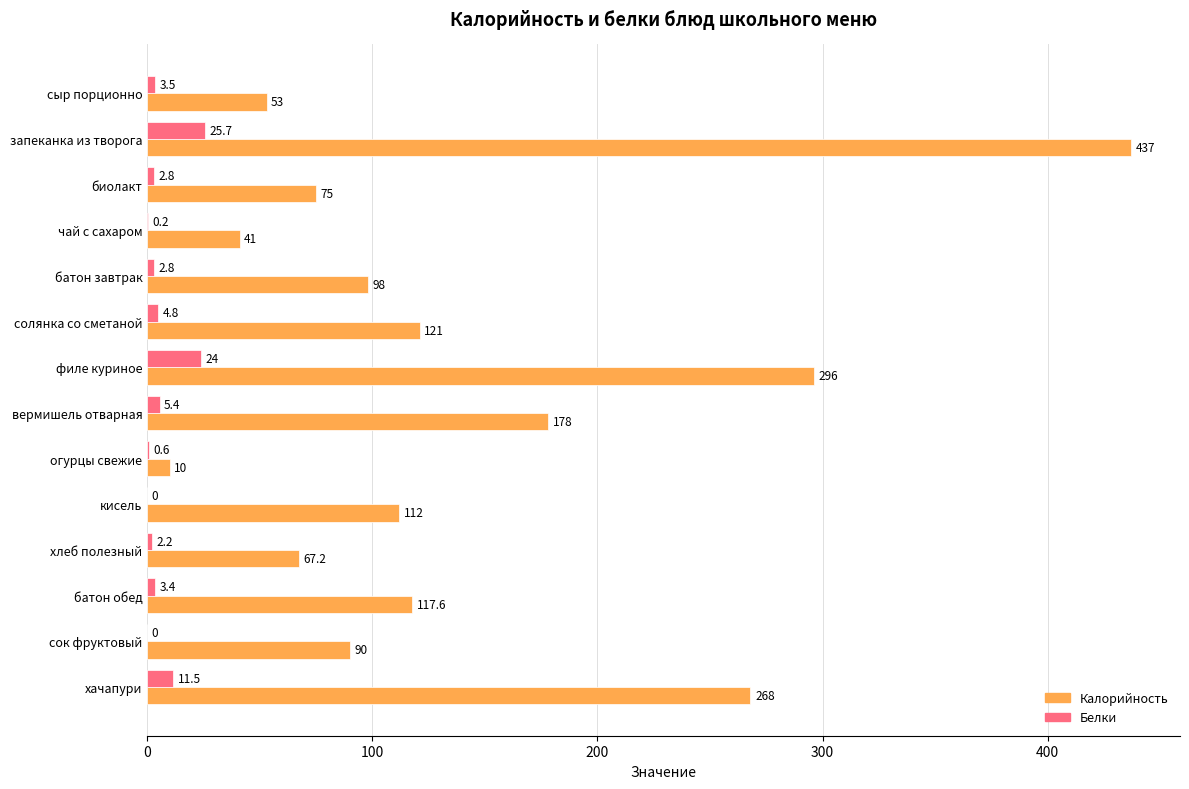

What is the greatest value displayed?

437.0